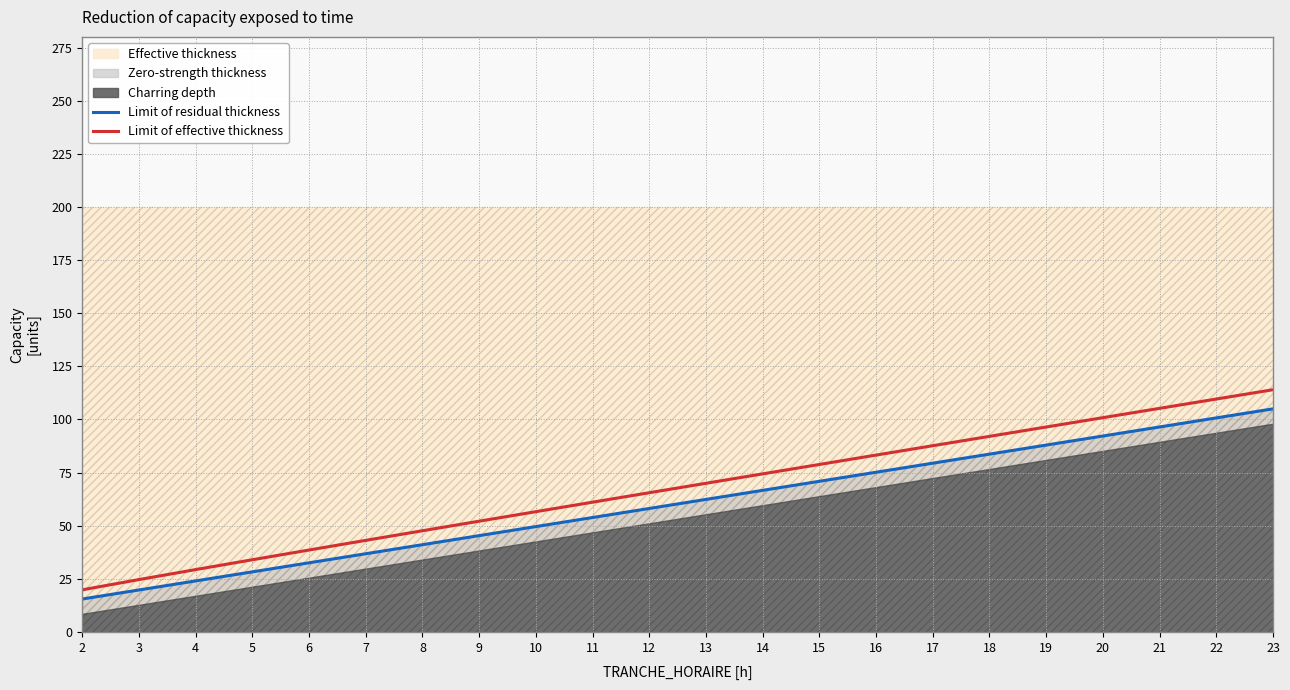

The Limit of effective thickness series shows 179.1 at 20. True or false?

False